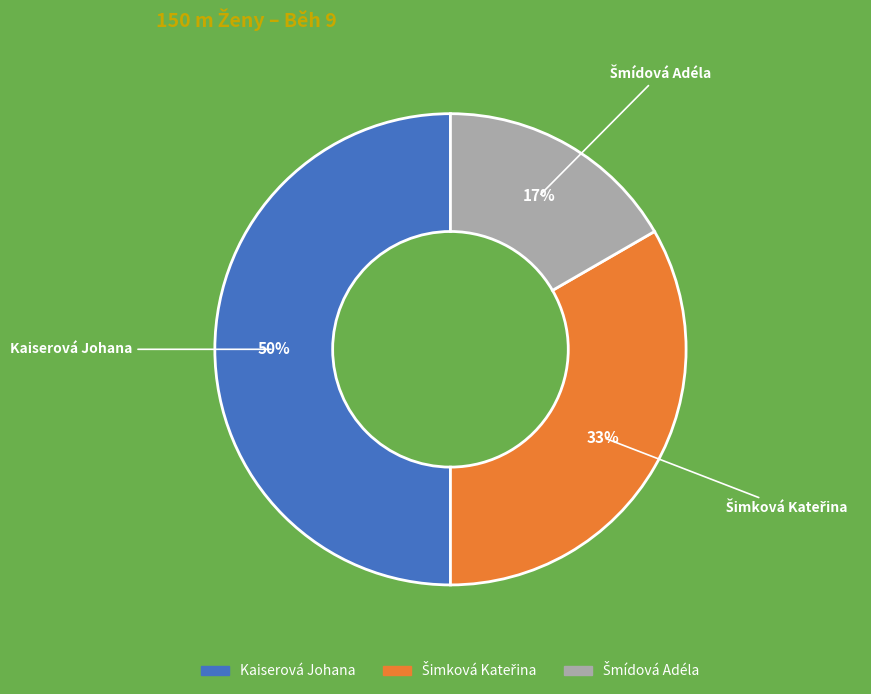

True or false: Kaiserová Johana accounts for 8% of the total.

False